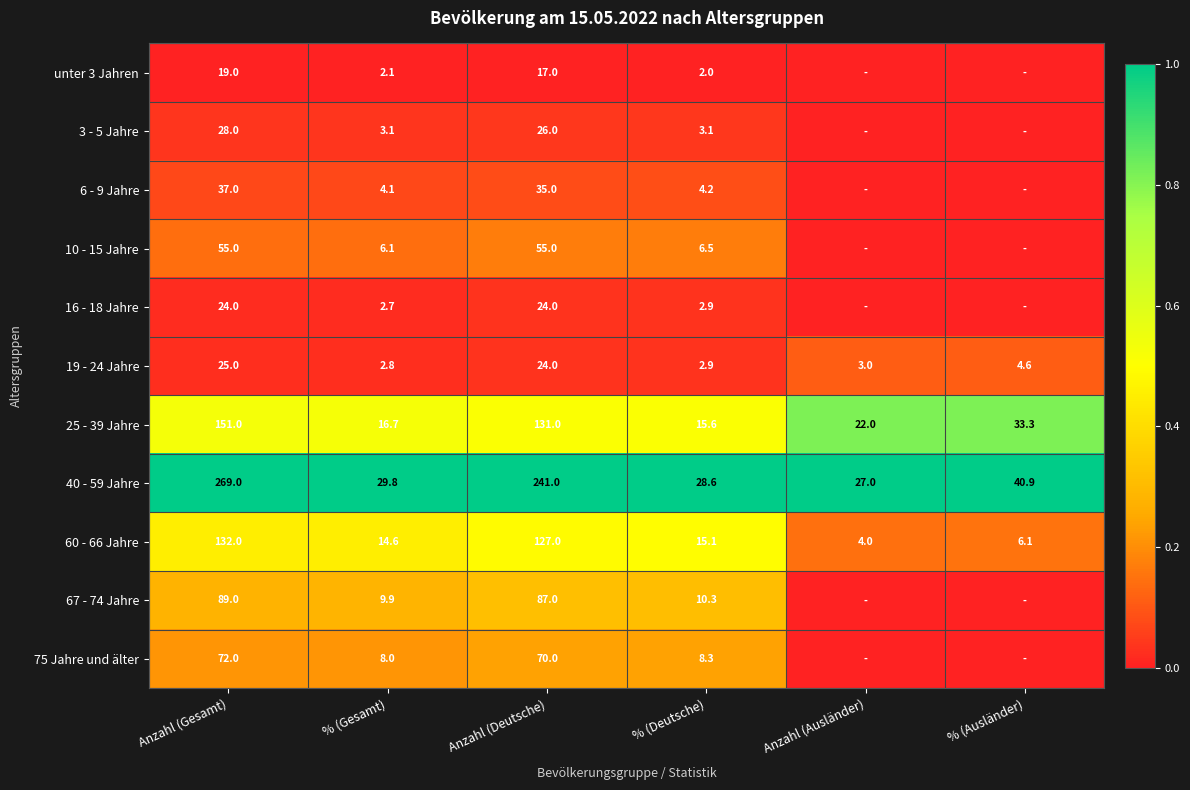

Where is 19 - 24 Jahre nearest to the value 13?

% (Ausländer)